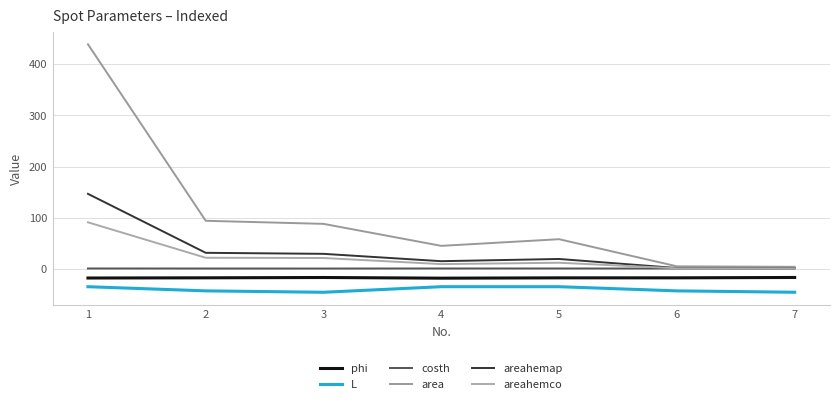

At which category does the chart reach its minimum across all series?

3